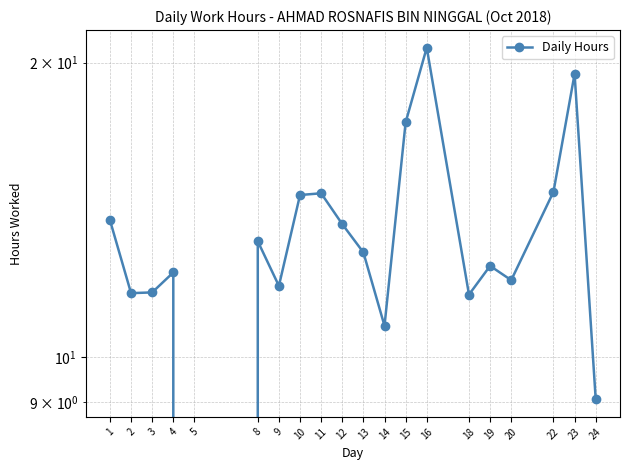

Is this an area chart (filled region under the line)?

No